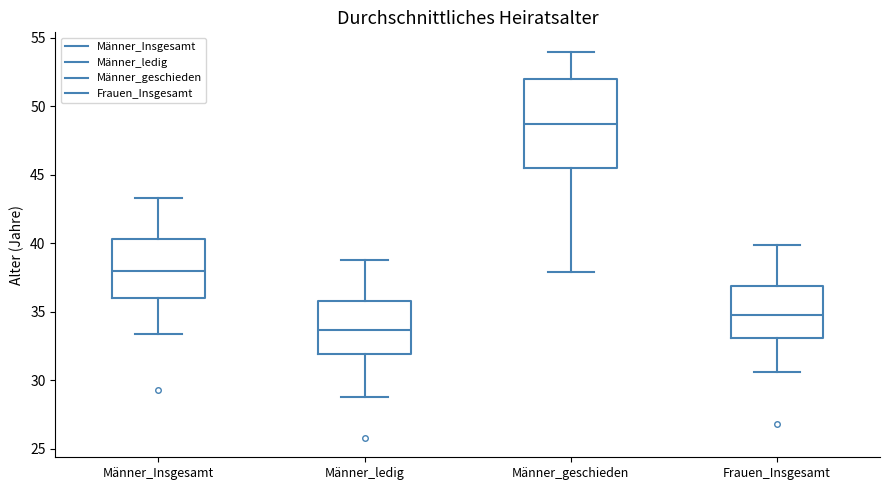

Which box is the tallest, from its lower edge to its upper edge?

Männer_geschieden